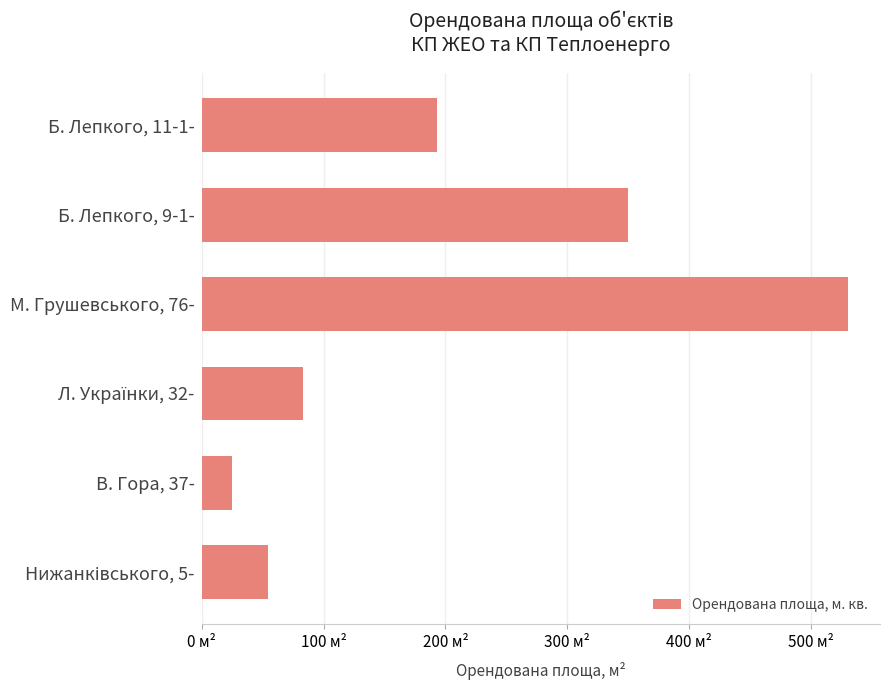

Are the bars horizontal?

Yes